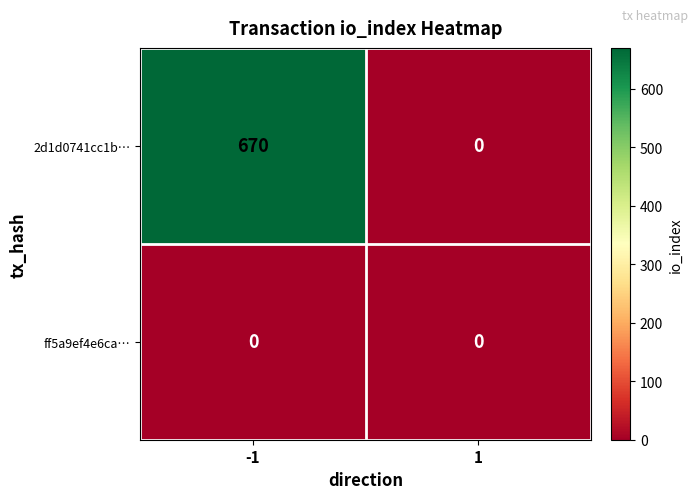

How many distinct data groups are displayed?

2